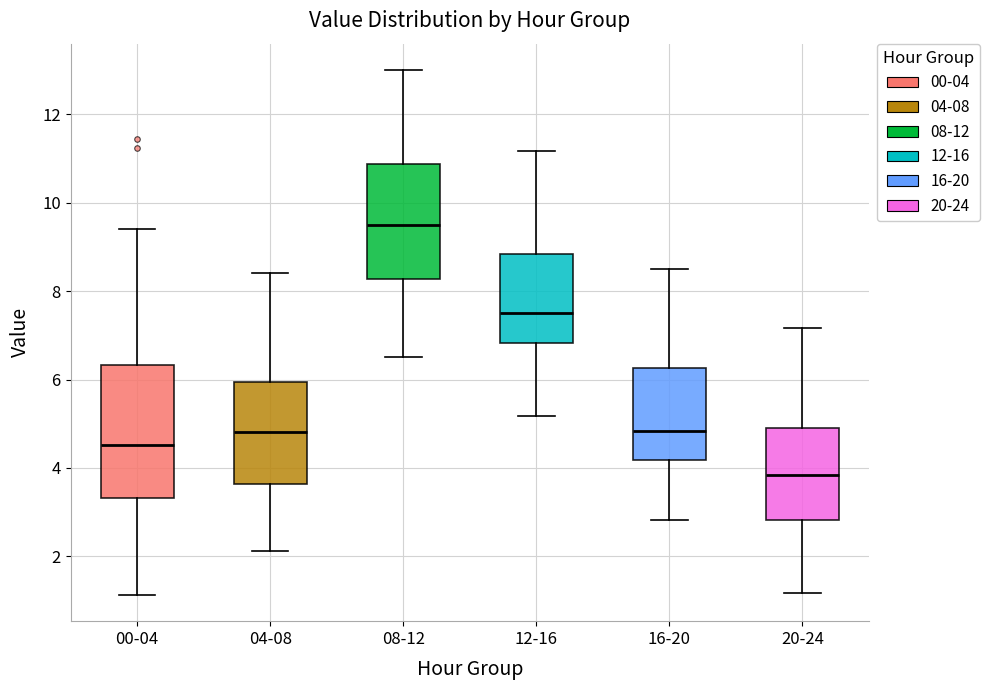

Reading left to right, read every box against the y-axis: the position of its median line, the range the box covers, and the ends of its whiskers. The values are not printed on the chart, so give them approximately, as read against the axis.

00-04: median 4.6, box 3.4 to 6.4, whiskers 1.2 to 9.4
04-08: median 4.8, box 3.6 to 6.0, whiskers 2.2 to 8.4
08-12: median 9.6, box 8.2 to 10.8, whiskers 6.6 to 13.0
12-16: median 7.6, box 6.8 to 8.8, whiskers 5.2 to 11.2
16-20: median 4.8, box 4.2 to 6.2, whiskers 2.8 to 8.6
20-24: median 3.8, box 2.8 to 5.0, whiskers 1.2 to 7.2